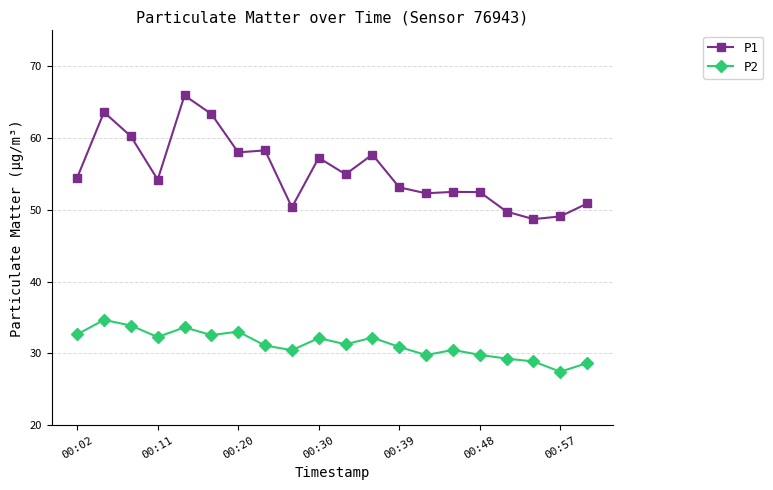

What is the lowest value of the P1 series?

48.7